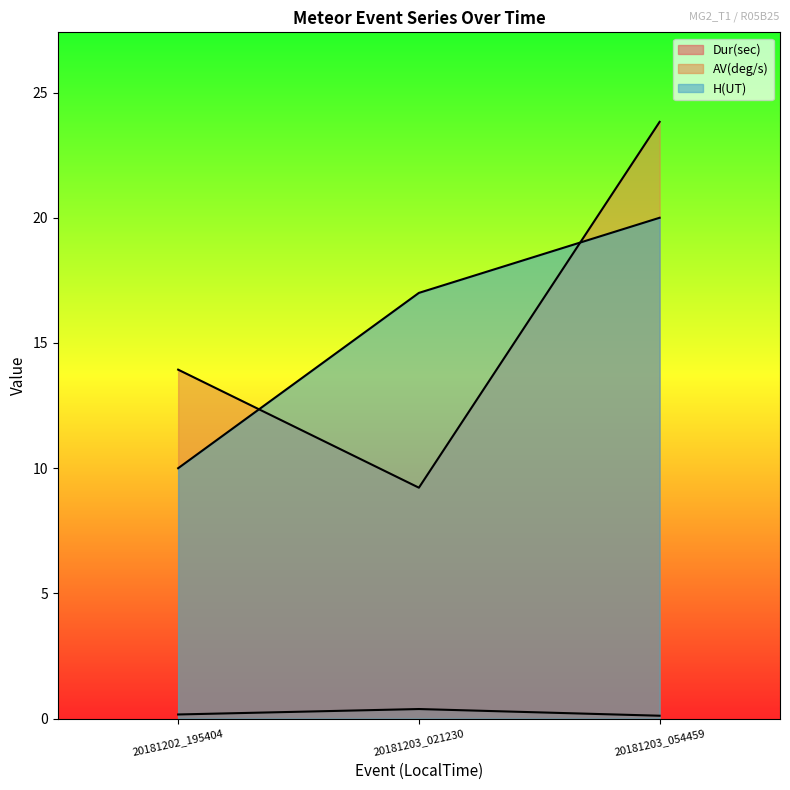

How many data points in AV(deg/s) are less than 13?

1